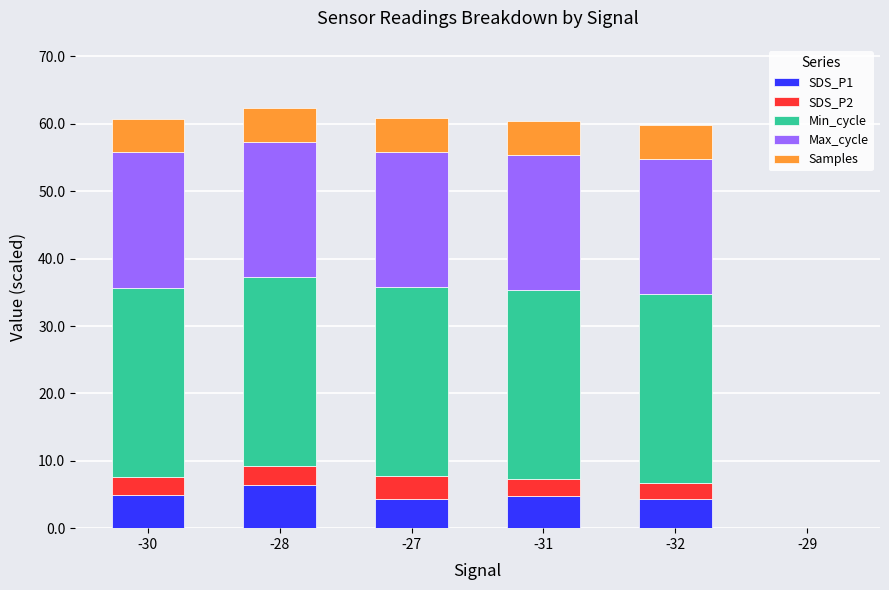

Is it true that SDS_P1 equals 6.4 at -28?

True